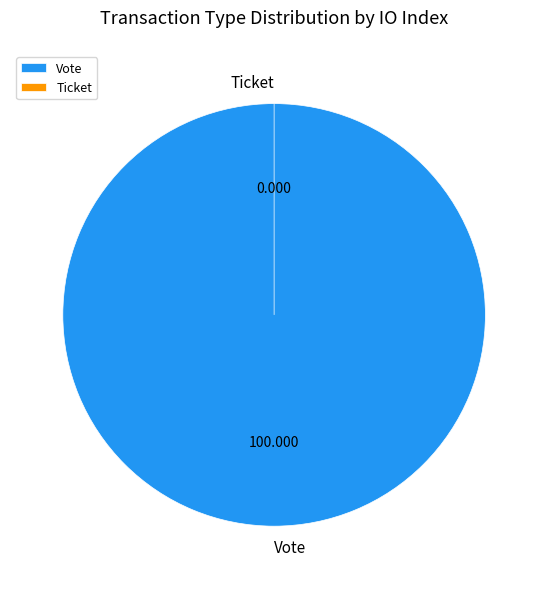

Count the number of slices in the pie.

2